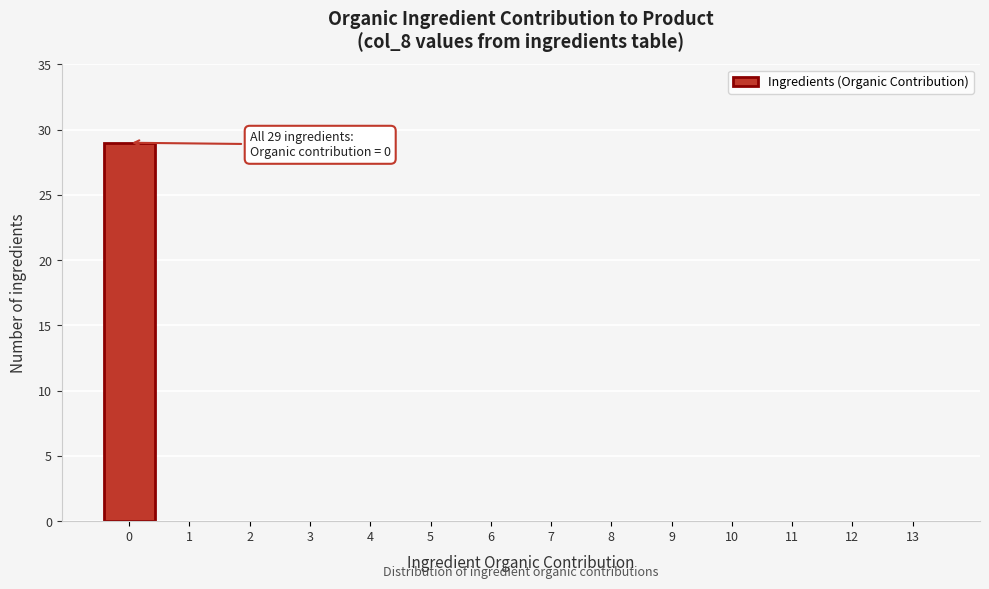

True or false: the data shows 0 at 9.

True